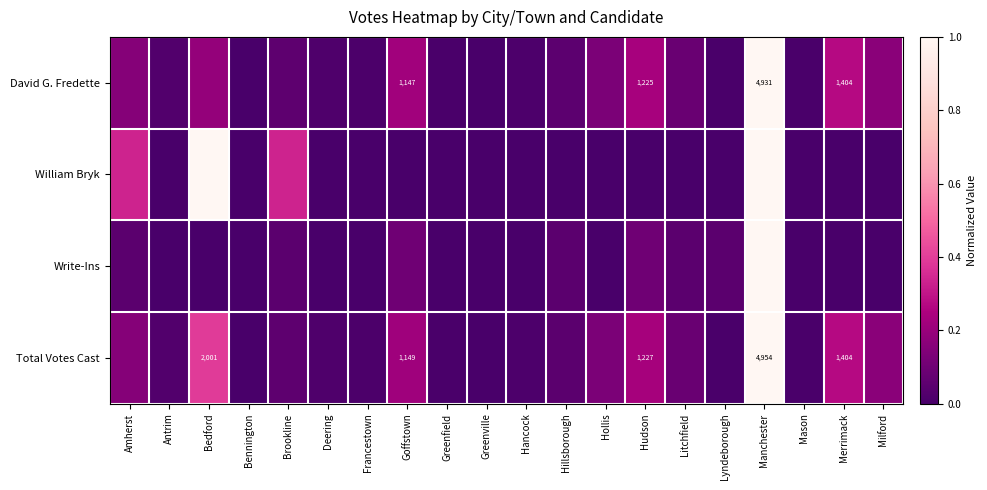

At which label is Total Votes Cast closest to 0?

Greenville